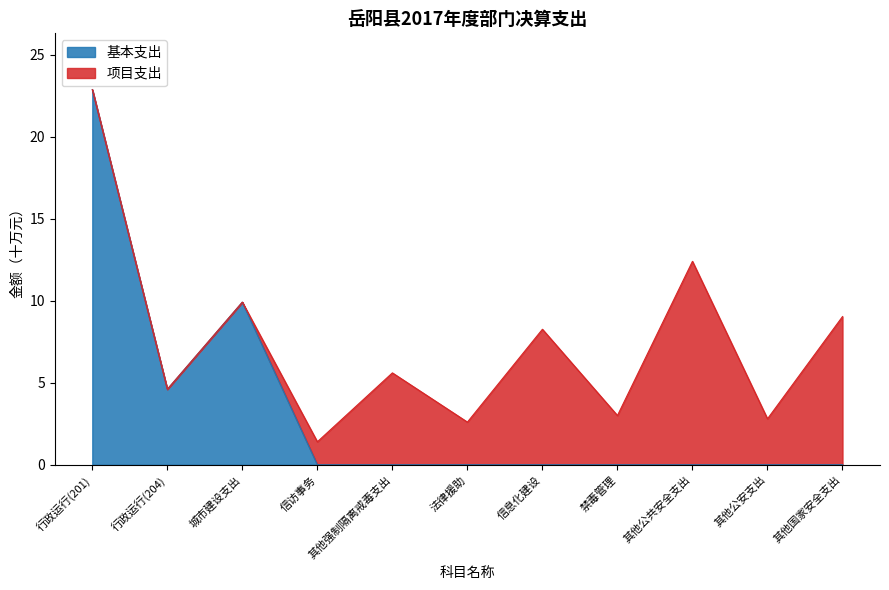

Does the chart have visible grid lines?

No